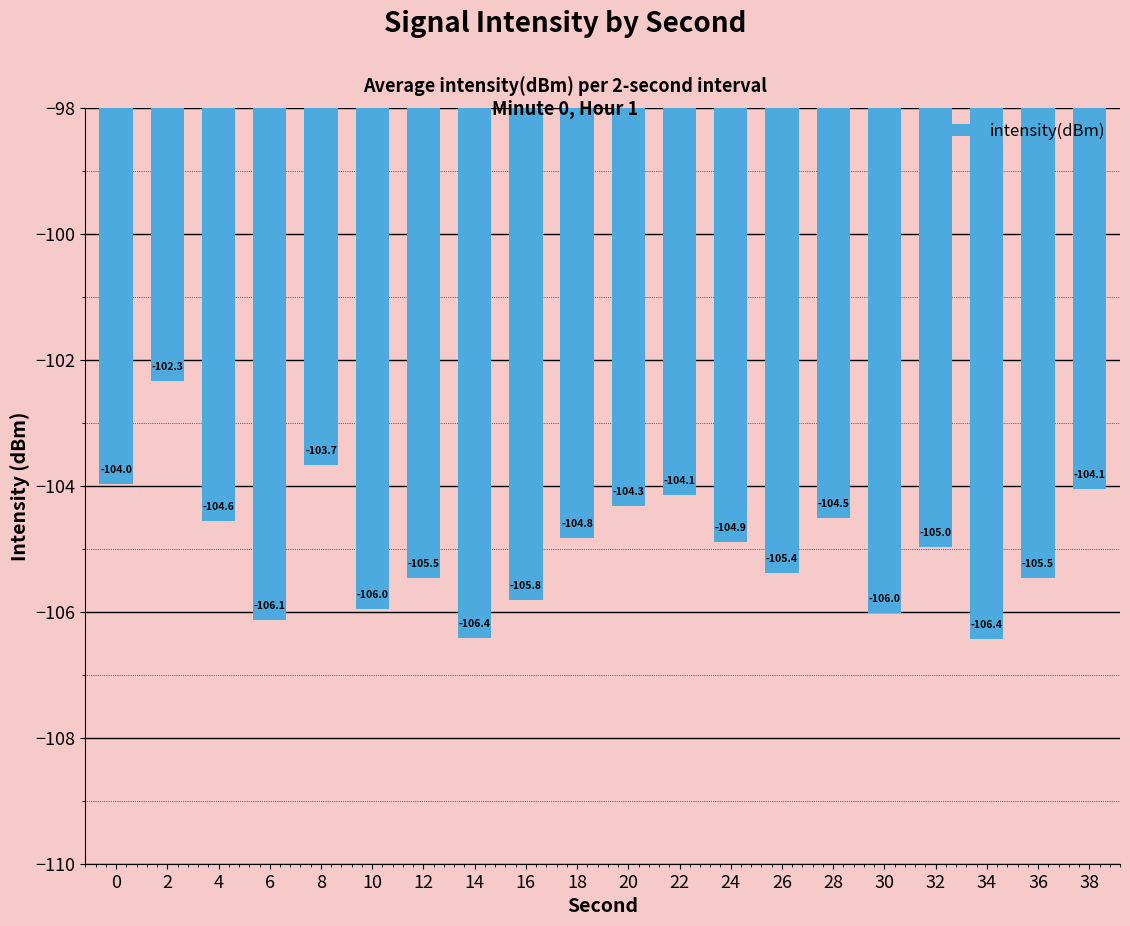

What is the sum of the values at 14 and 36?

-211.9